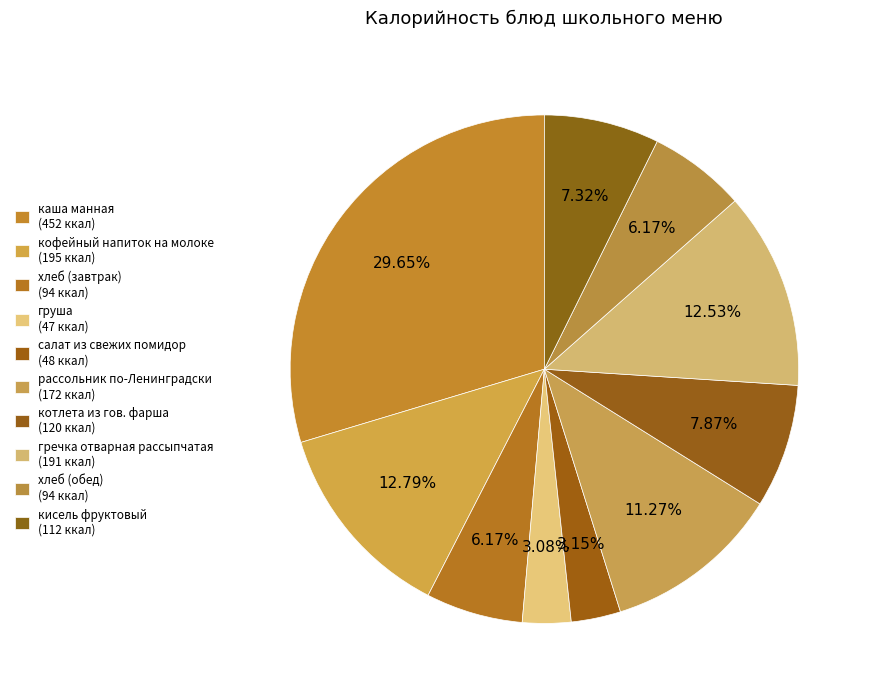

To the nearest percent, what is the difference between the груша and рассольник по-Ленинградски slice percentages?

8%